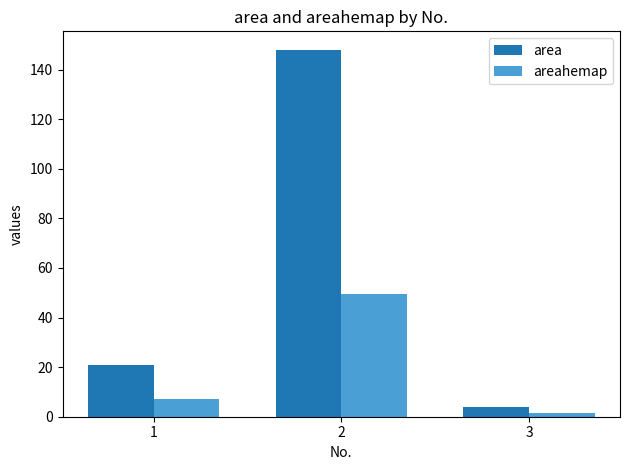

At which label does areahemap first exceed 7?

1